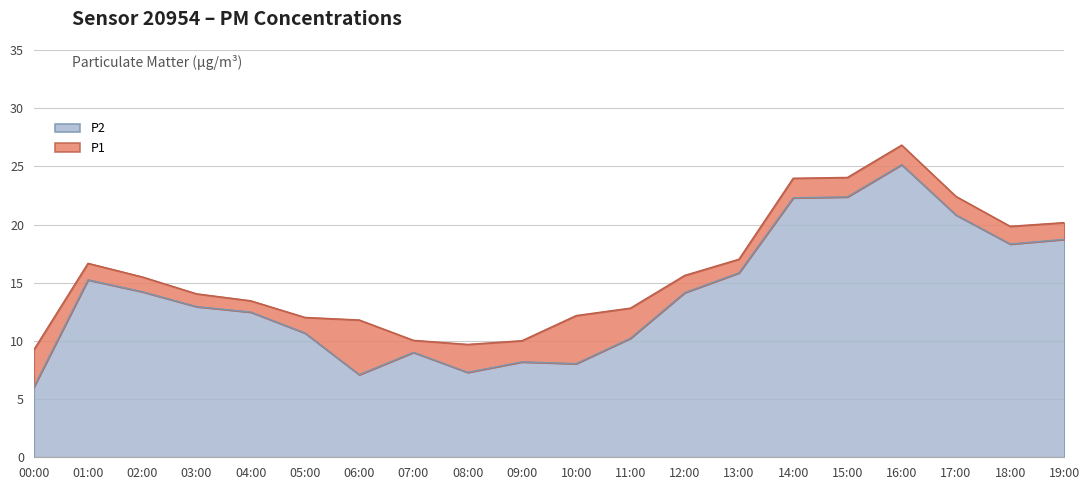

Rank the series at 16:00 from highest to lowest value.

P1, P2